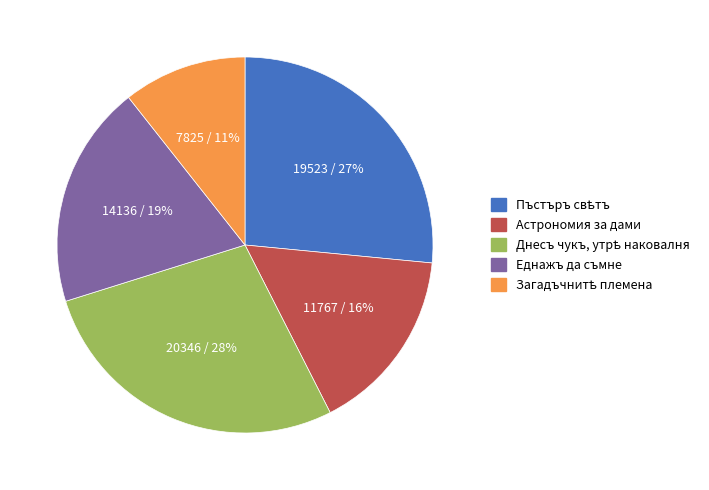

Is there any slice that represents more than half of the pie?

No